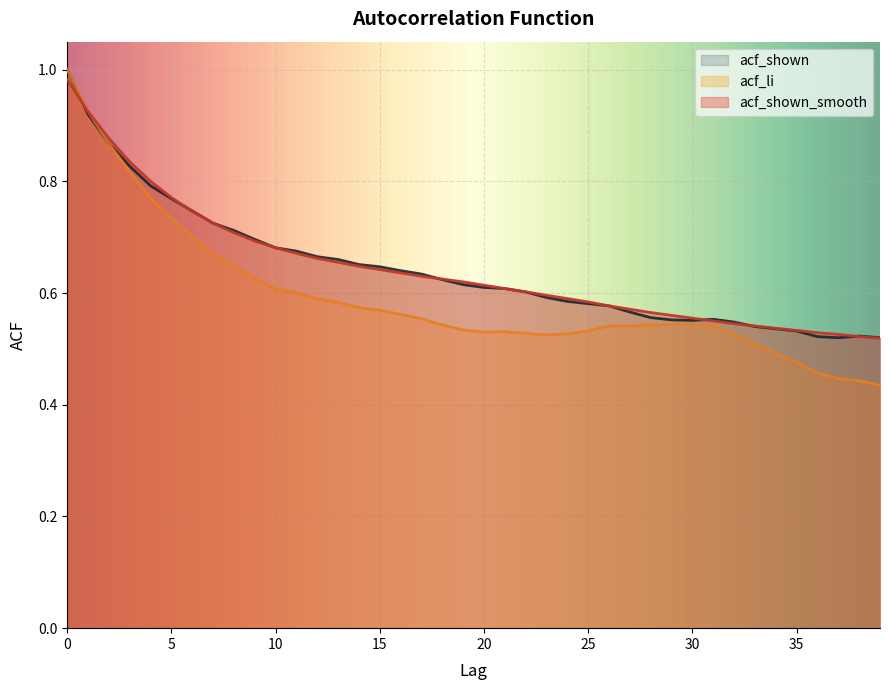

Which category has the lowest value across all series?

39